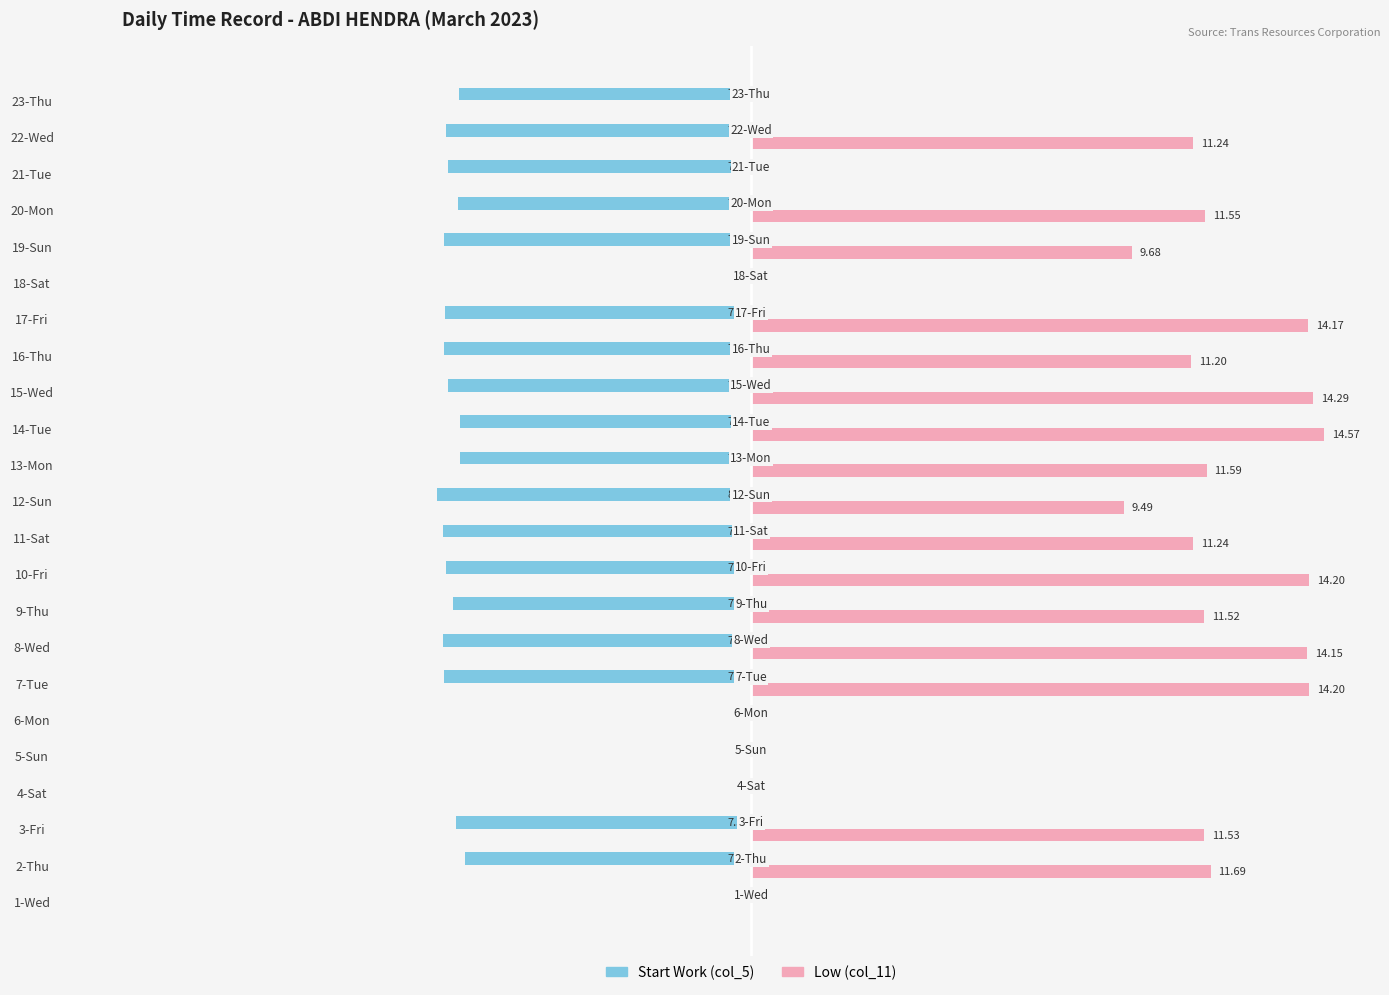

Reading right to left, list all the values displayed in this chart.

Start Work (col_5): -7.4	-7.8	-7.7	-7.5	-7.8	0.0	-7.8	-7.8	-7.7	-7.4	-7.4	-8.0	-7.8	-7.8	-7.6	-7.8	-7.8	0.0	0.0	0.0	-7.5	-7.3	0.0
Low (col_11): 0.0	11.2	0.0	11.6	9.7	0.0	14.2	11.2	14.3	14.6	11.6	9.5	11.2	14.2	11.5	14.2	14.2	0.0	0.0	0.0	11.5	11.7	0.0